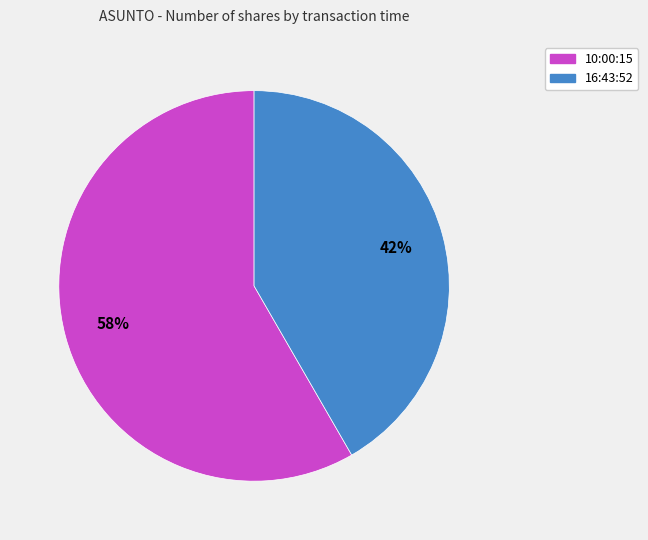

How many segments does this pie chart have?

2